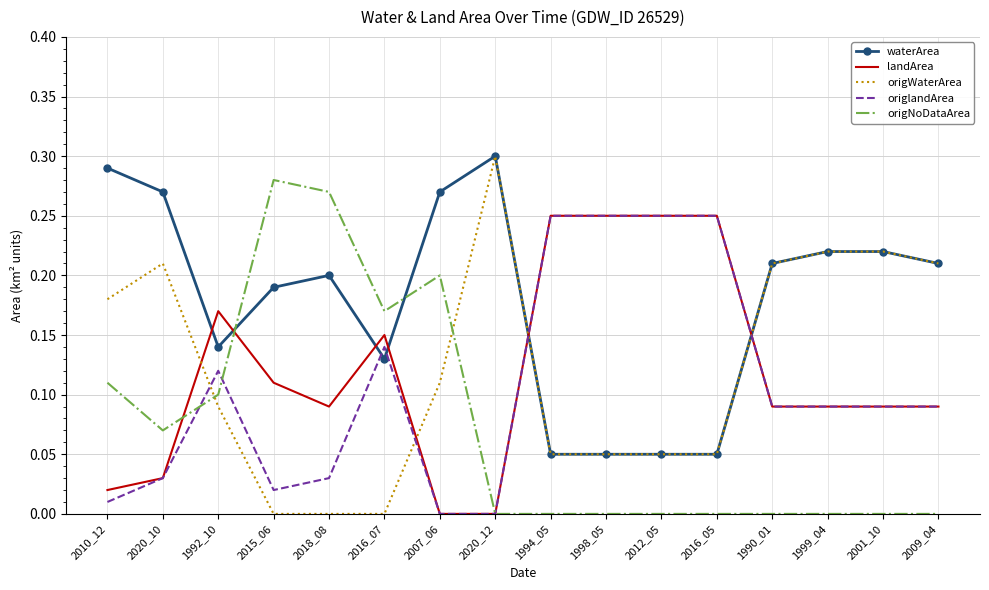

Which label corresponds to the largest value in the chart?

2020_12